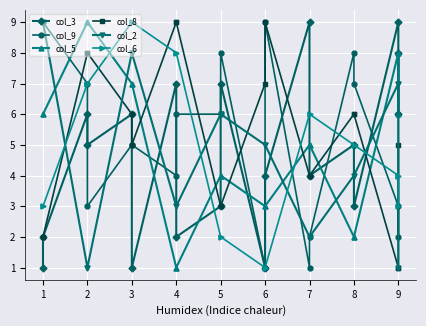

The col_5 series shows 2 at 9. True or false?

False